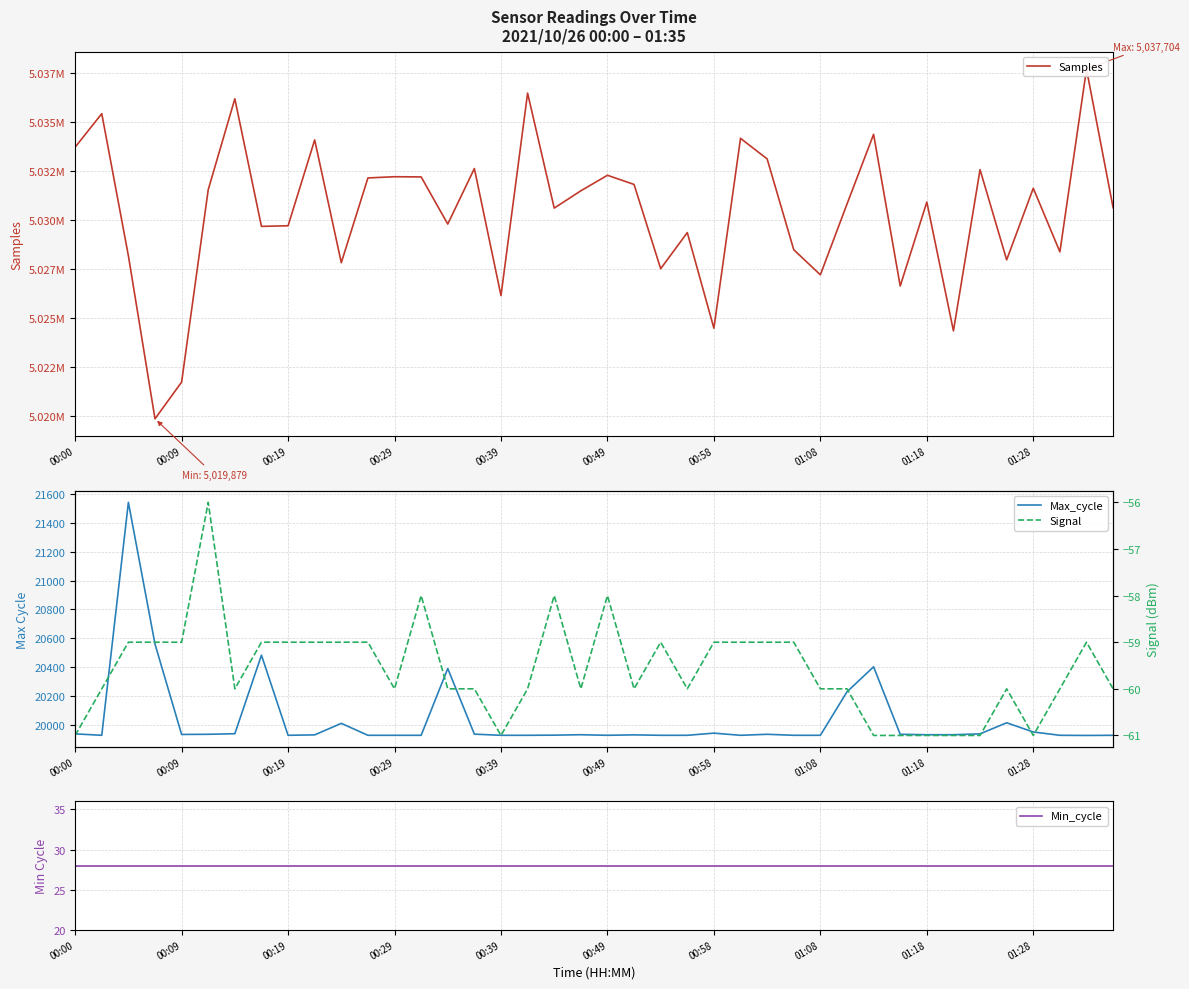

Which series changed the most between 00:29 and 19?

Samples